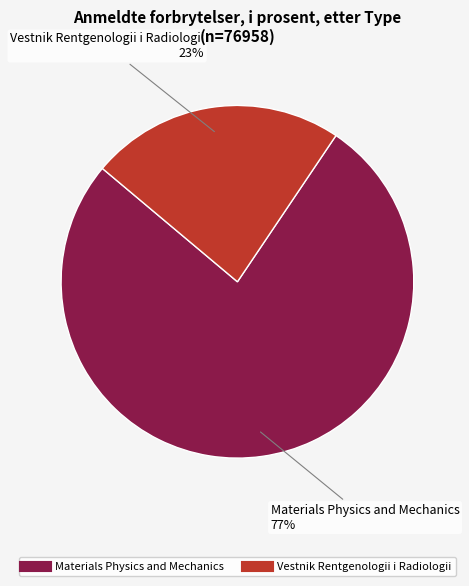

Combined, do Vestnik Rentgenologii i Radiologii and Materials Physics and Mechanics account for over 50%?

Yes